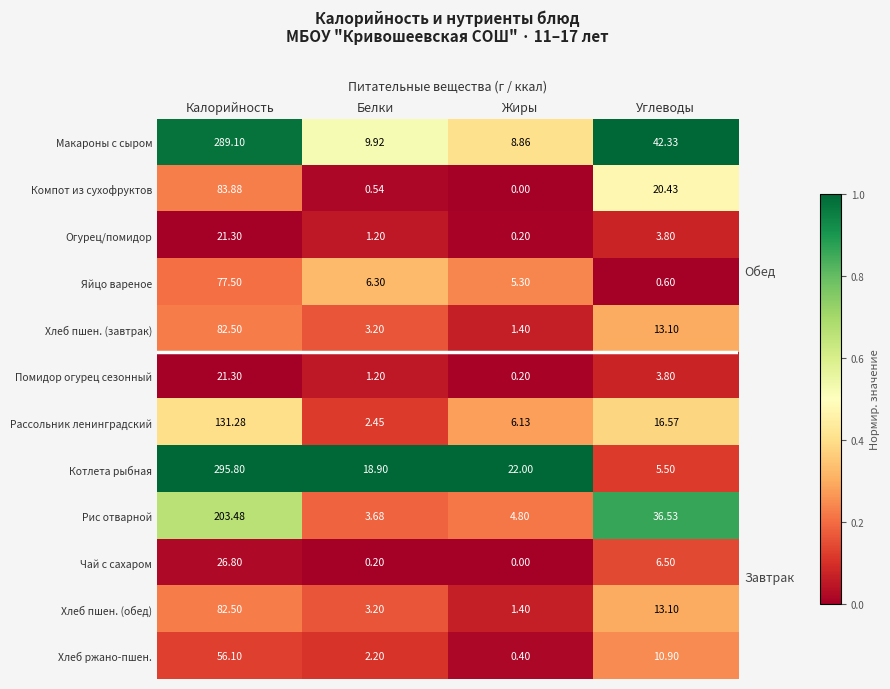

Which series has the largest range (max minus min)?

Котлета рыбная